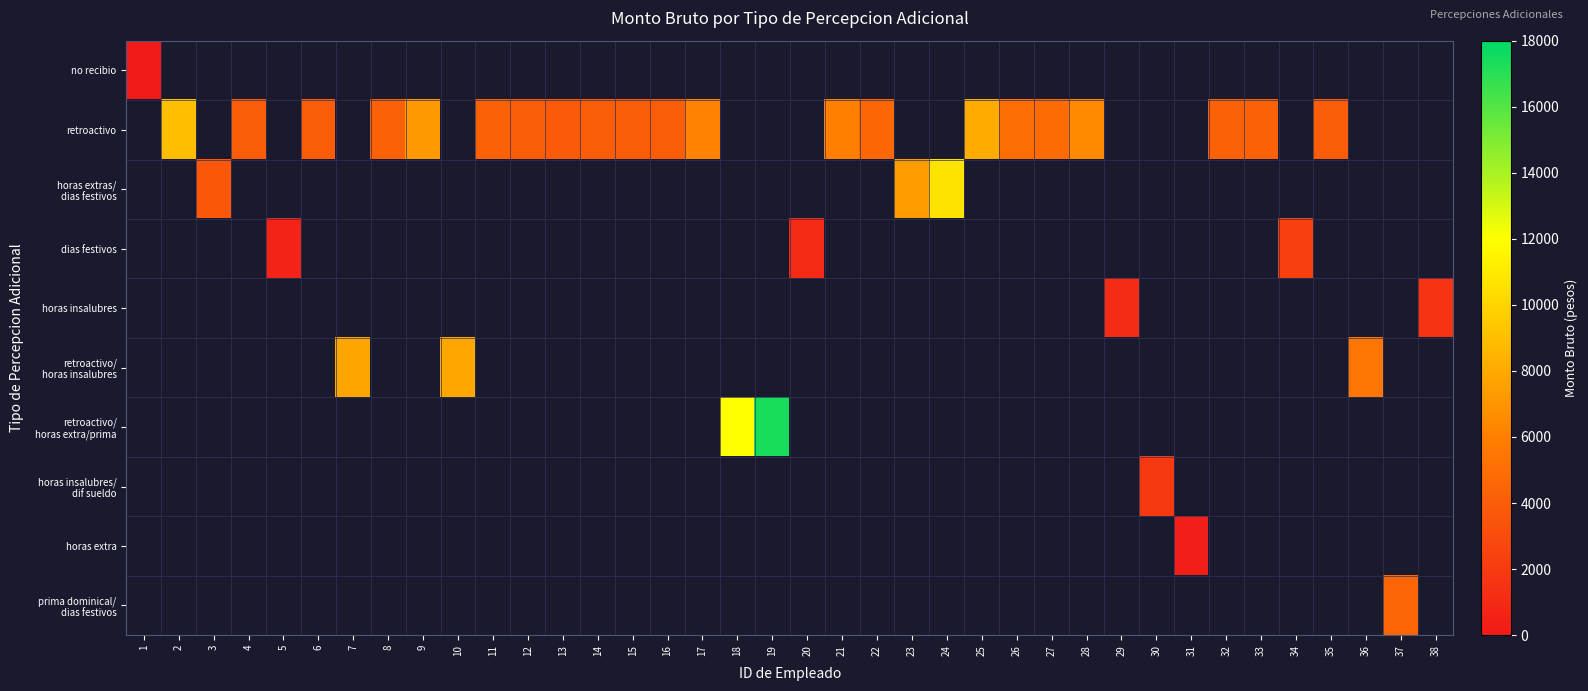

At how many categories does at least one series exceed 11531?

2